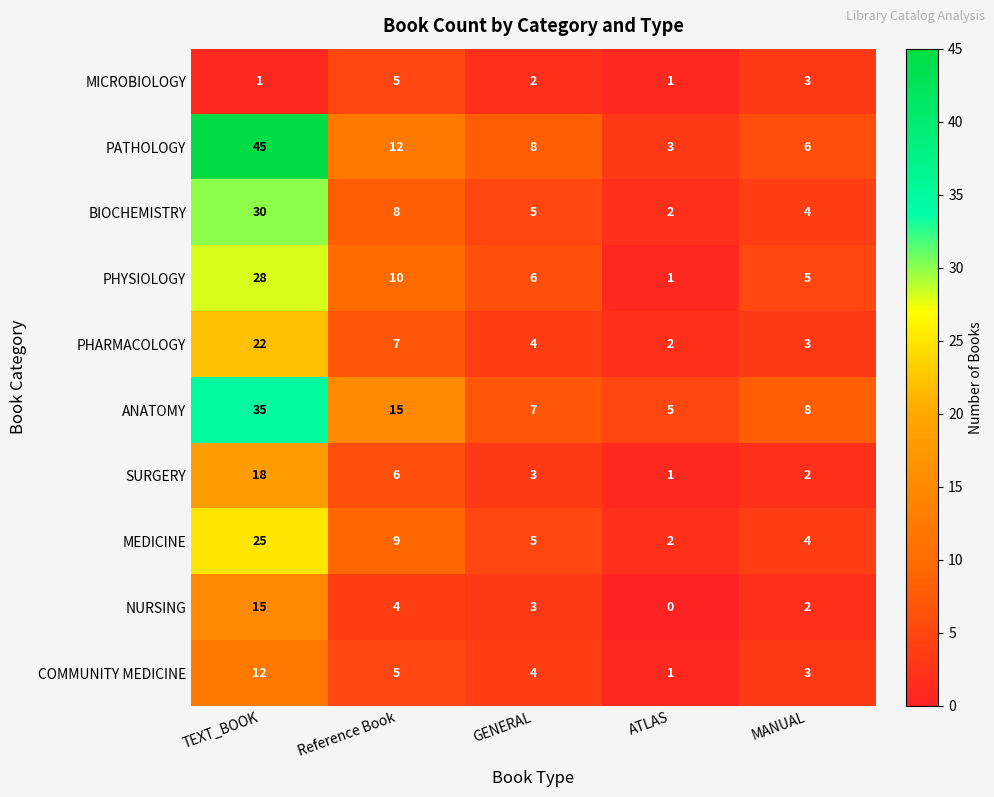

What is the average value of the COMMUNITY MEDICINE series?

5